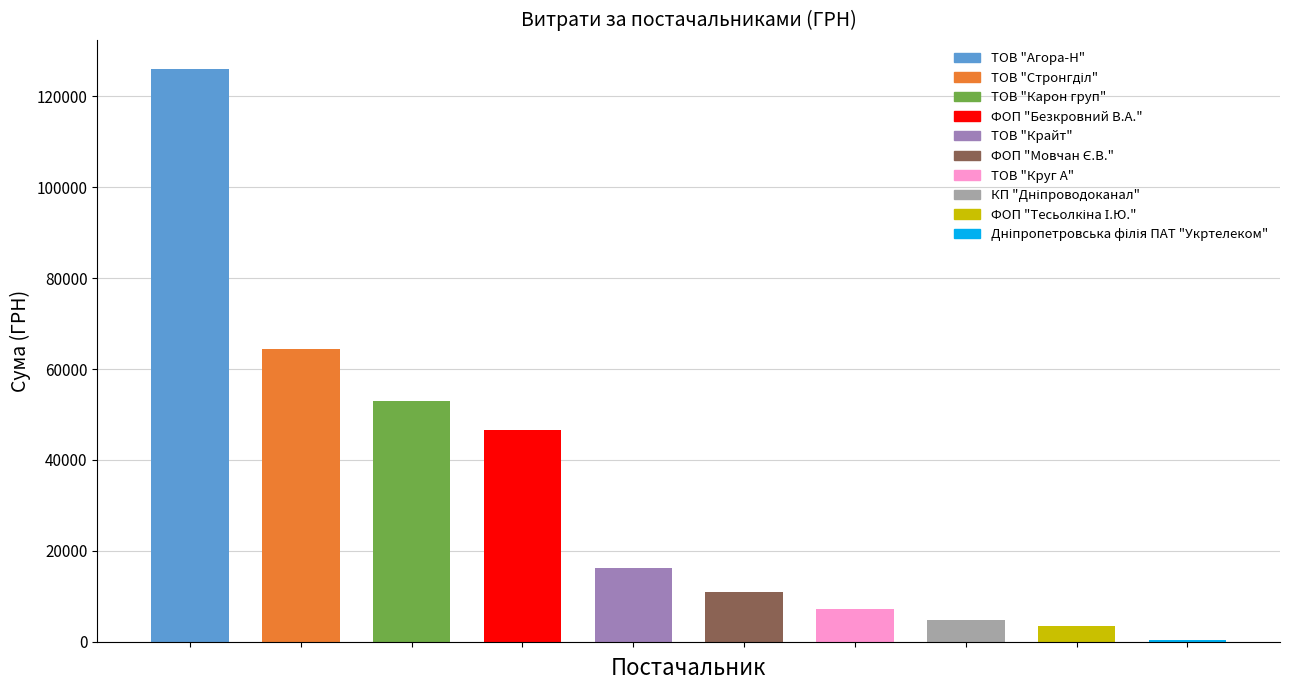

What is the difference between the maximum and minimum values?

125605.6